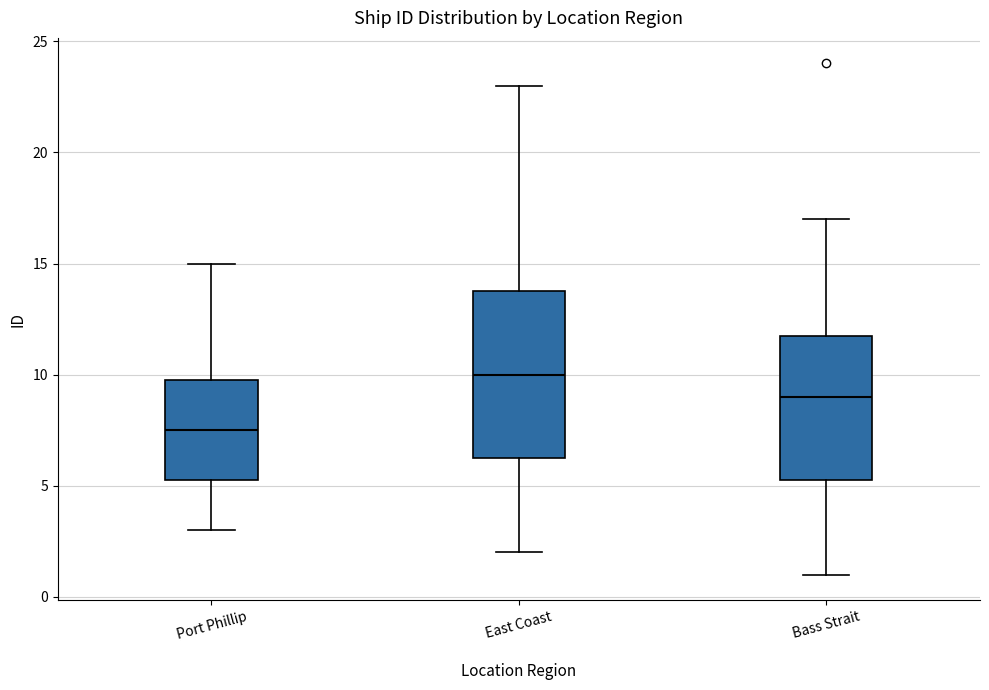

Where does the lower whisker of the box for Port Phillip end on the y-axis? The values are not printed on the chart, so give them approximately, as read against the axis.

3.0